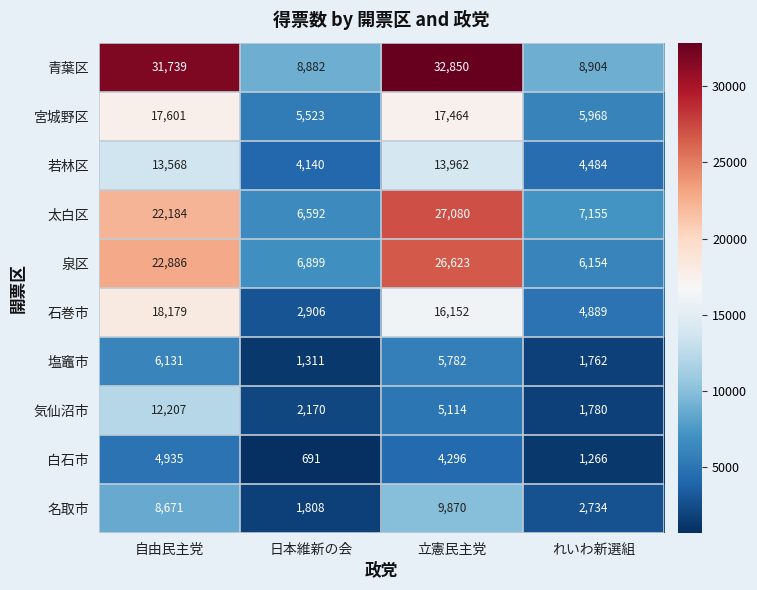

What is the sum of all 名取市 values?

23083